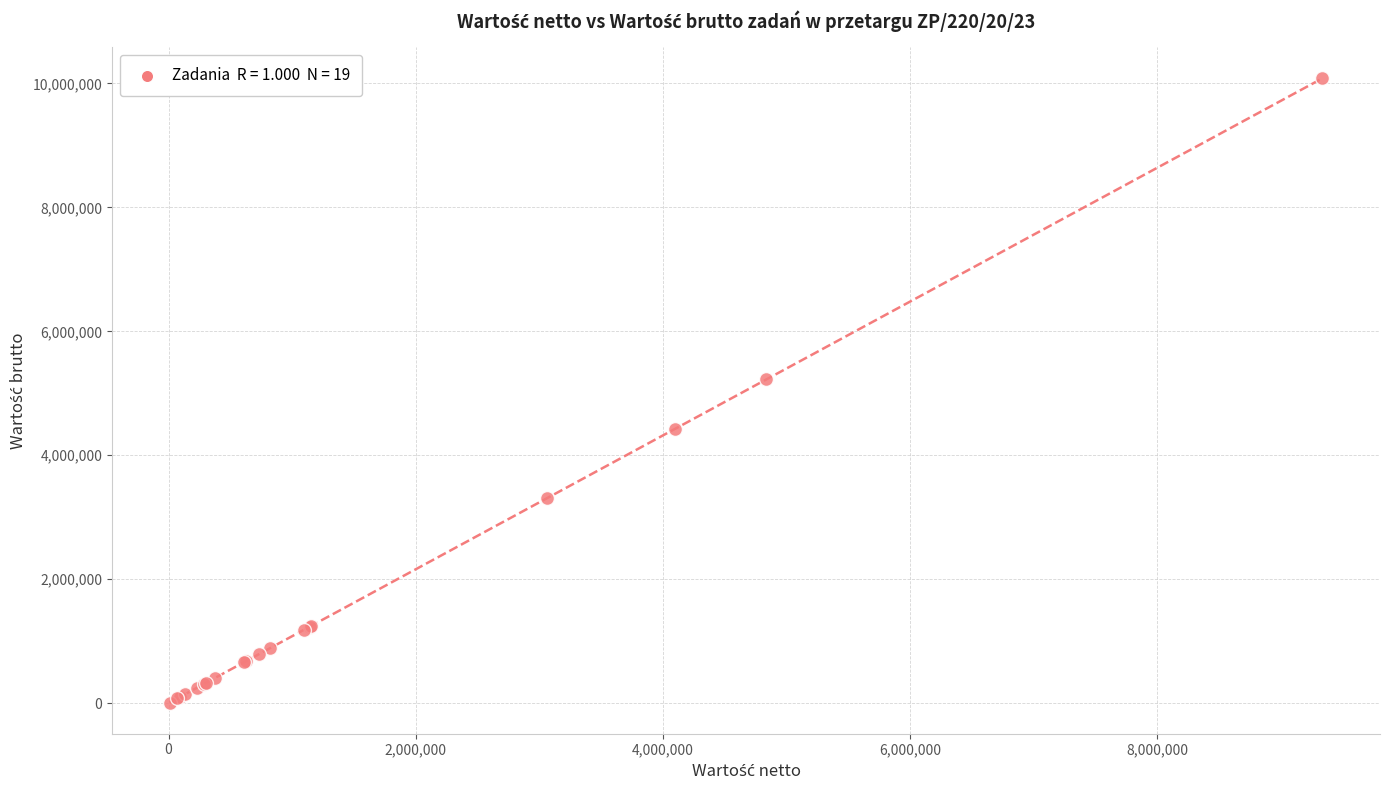

What Y value in the scatter plot is closest to 5045797?

5224270.0